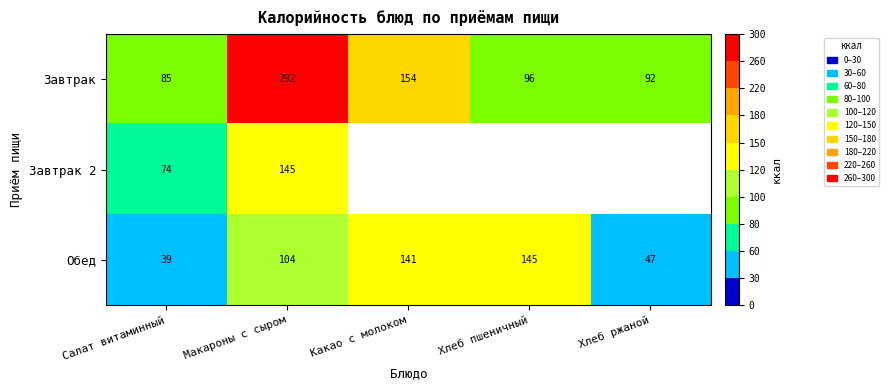

Is the value of Завтрак 2 at Макароны с сыром greater than the value of Обед at Хлеб ржаной?

Yes